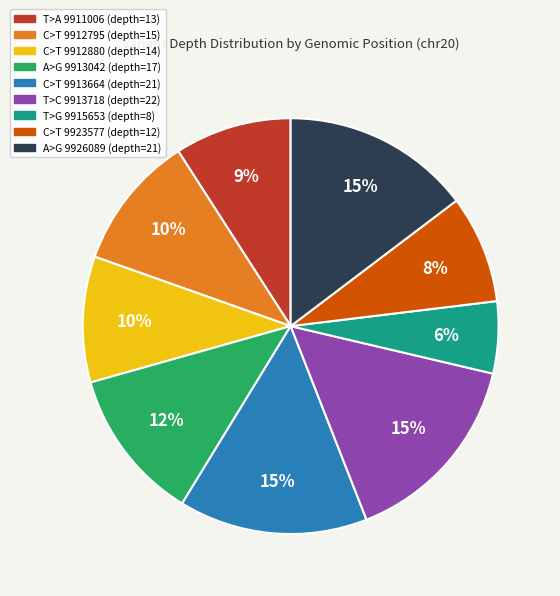

How many segments does this pie chart have?

9